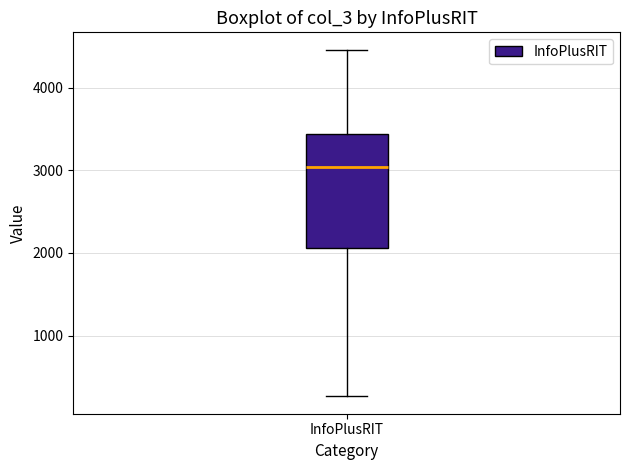

Where is the upper edge of the box for InfoPlusRIT on the y-axis? The values are not printed on the chart, so give them approximately, as read against the axis.

3400